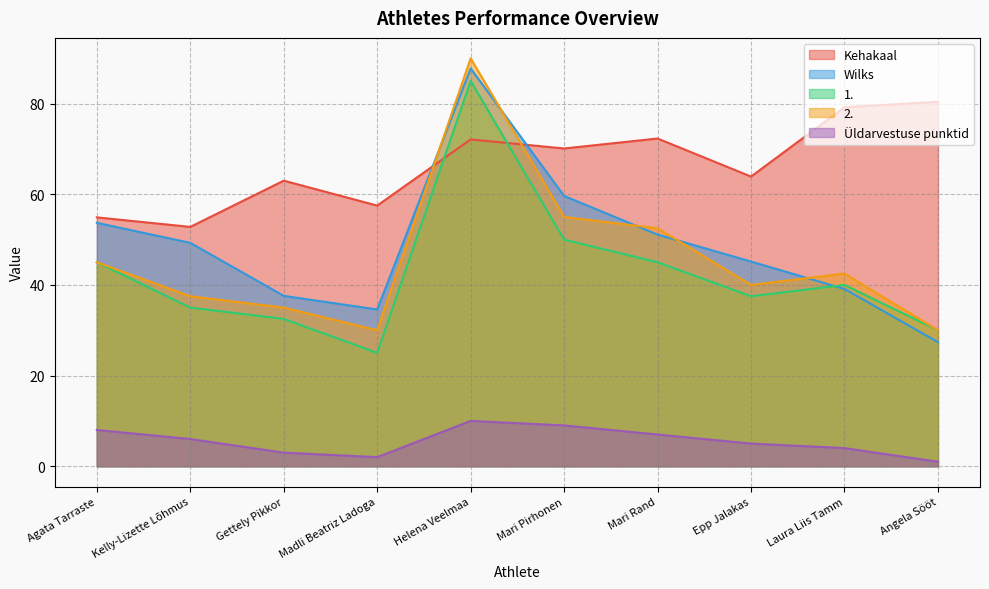

Rank the series by their maximum value, from lowest to highest.

Üldarvestuse punktid, Kehakaal, 1., Wilks, 2.